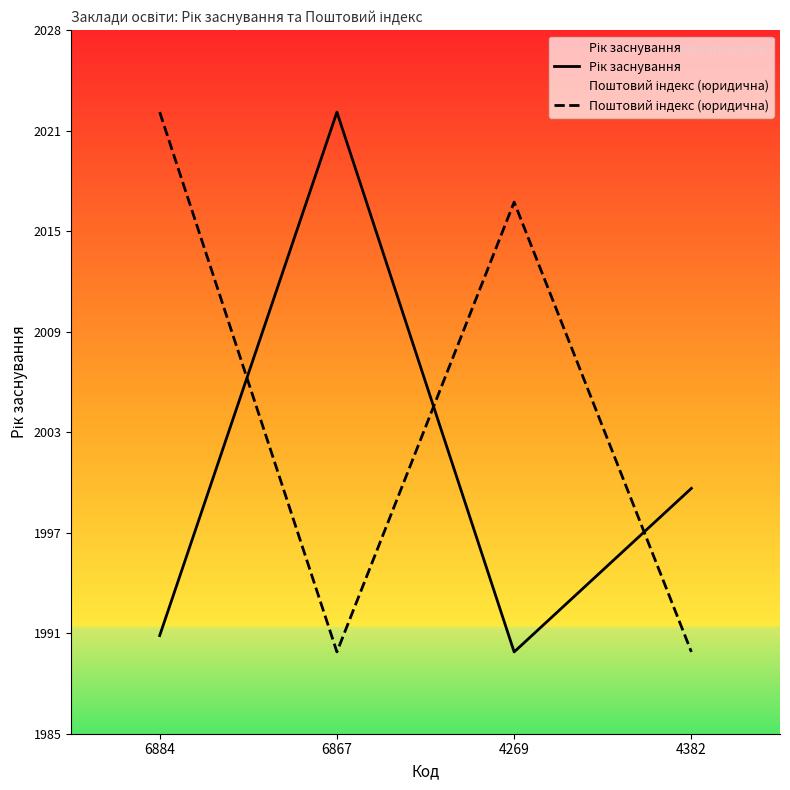

Which series has the largest total across all categories?

Поштовий індекс (юридична)